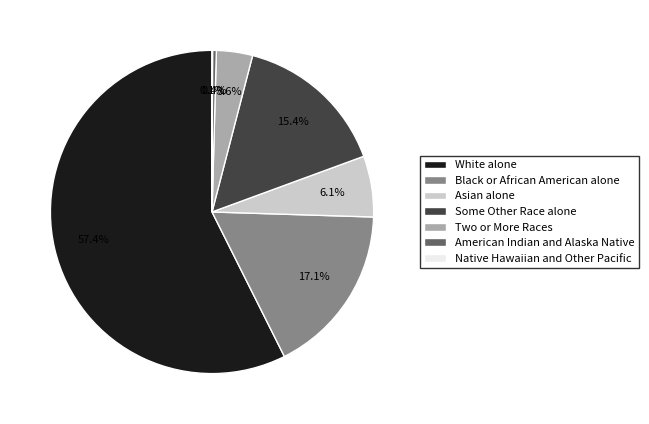

Which category has the biggest portion of the pie?

White alone